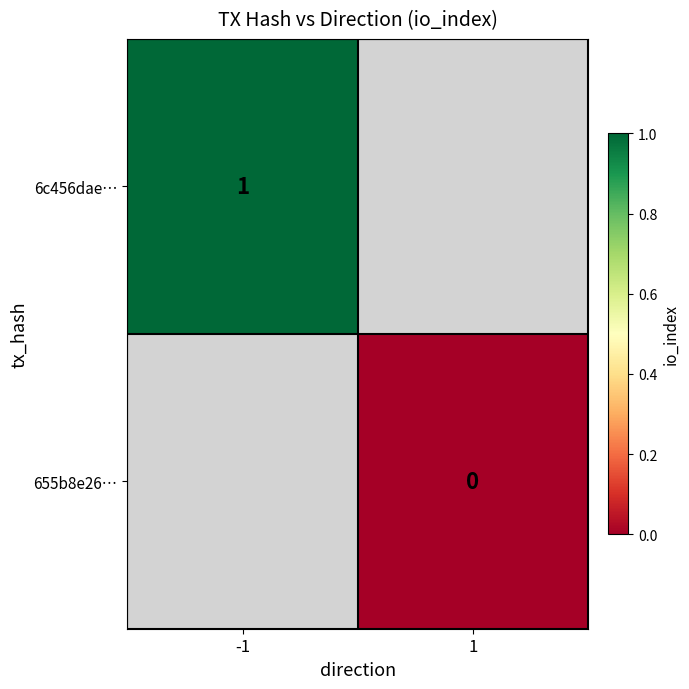

Is the value of 6c456dae… at -1 greater than the value of 655b8e26… at 1?

Yes